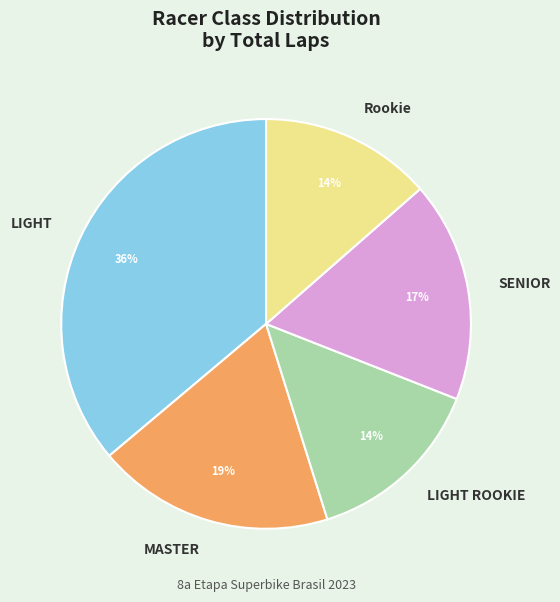

What is the largest slice in the pie chart?

LIGHT